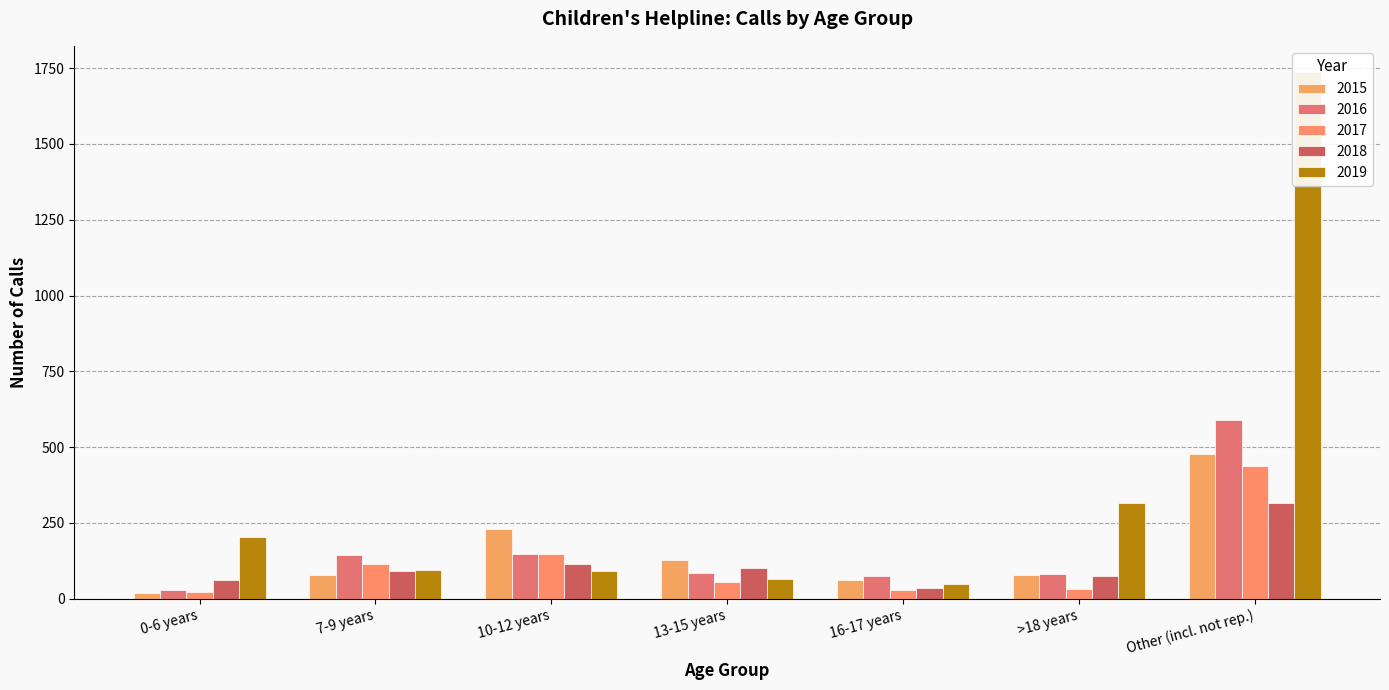

Reading left to right, list all the values displayed in this chart.

2015: 20	79	231	128	63	78	476
2016: 28	145	147	86	74	81	590
2017: 22	113	146	54	28	33	437
2018: 60	91	113	100	34	74	317
2019: 202	93	90	66	47	314	1737